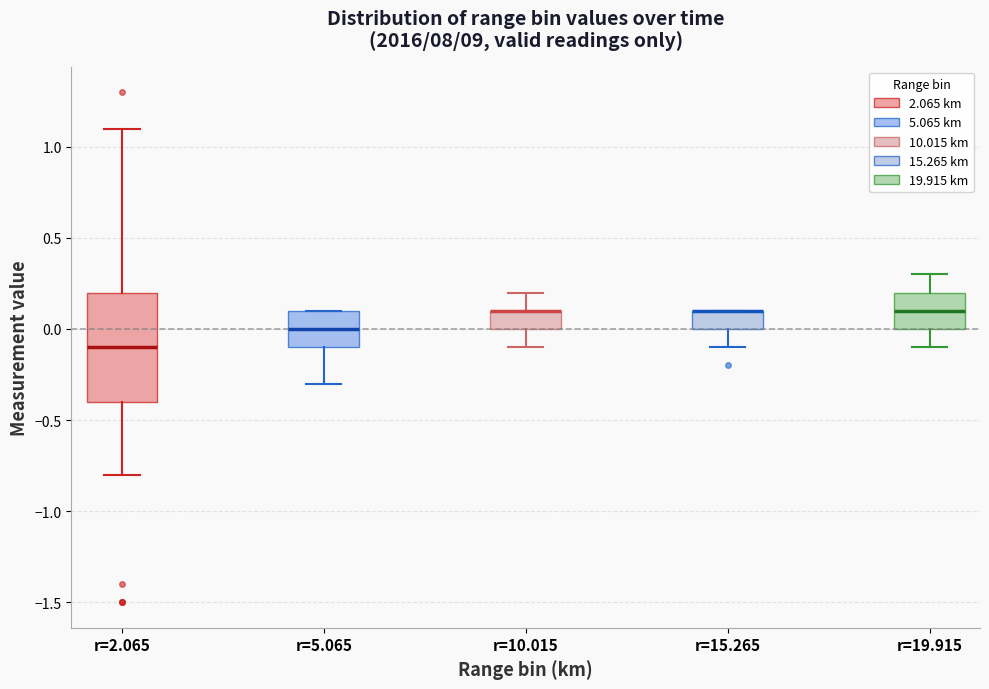

Where does the lower whisker of the box for r=19.915 end on the y-axis? The values are not printed on the chart, so give them approximately, as read against the axis.

-0.1